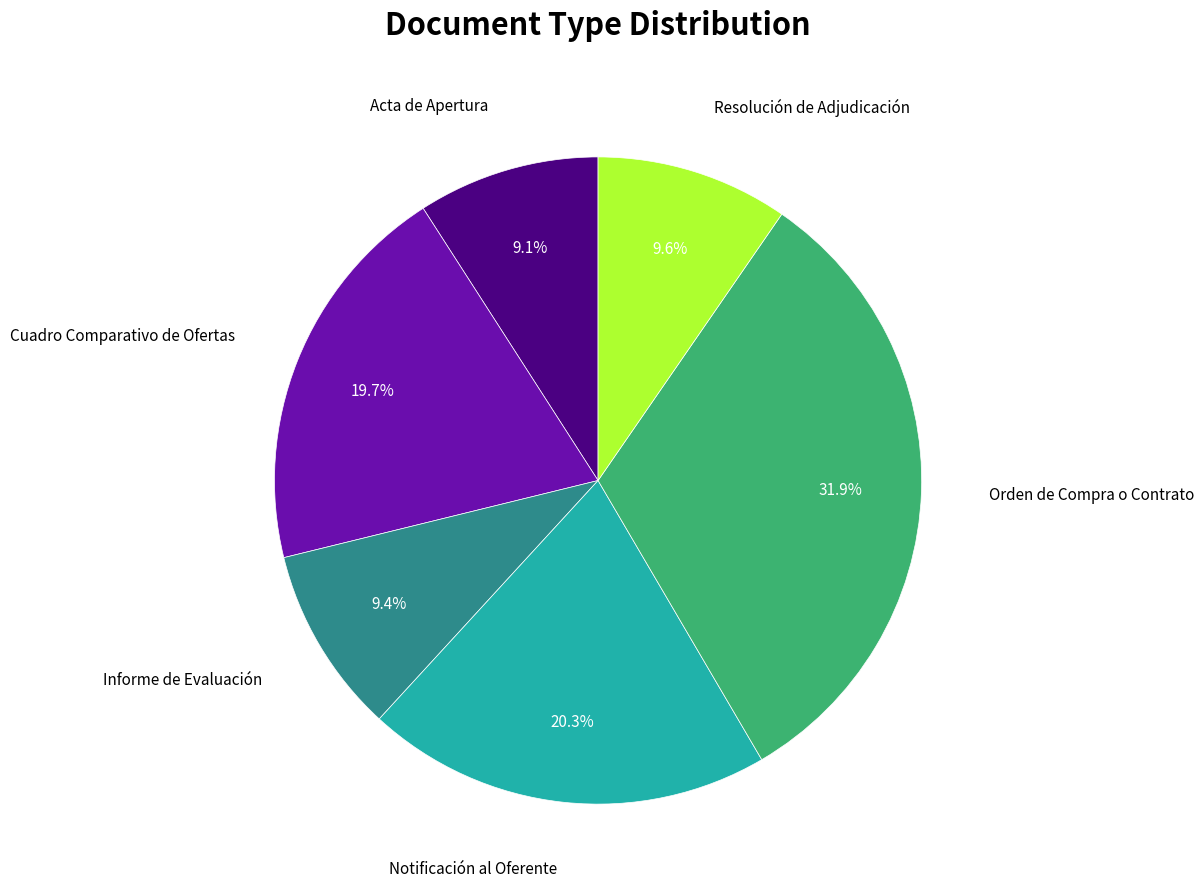

Does any single category account for the majority?

No